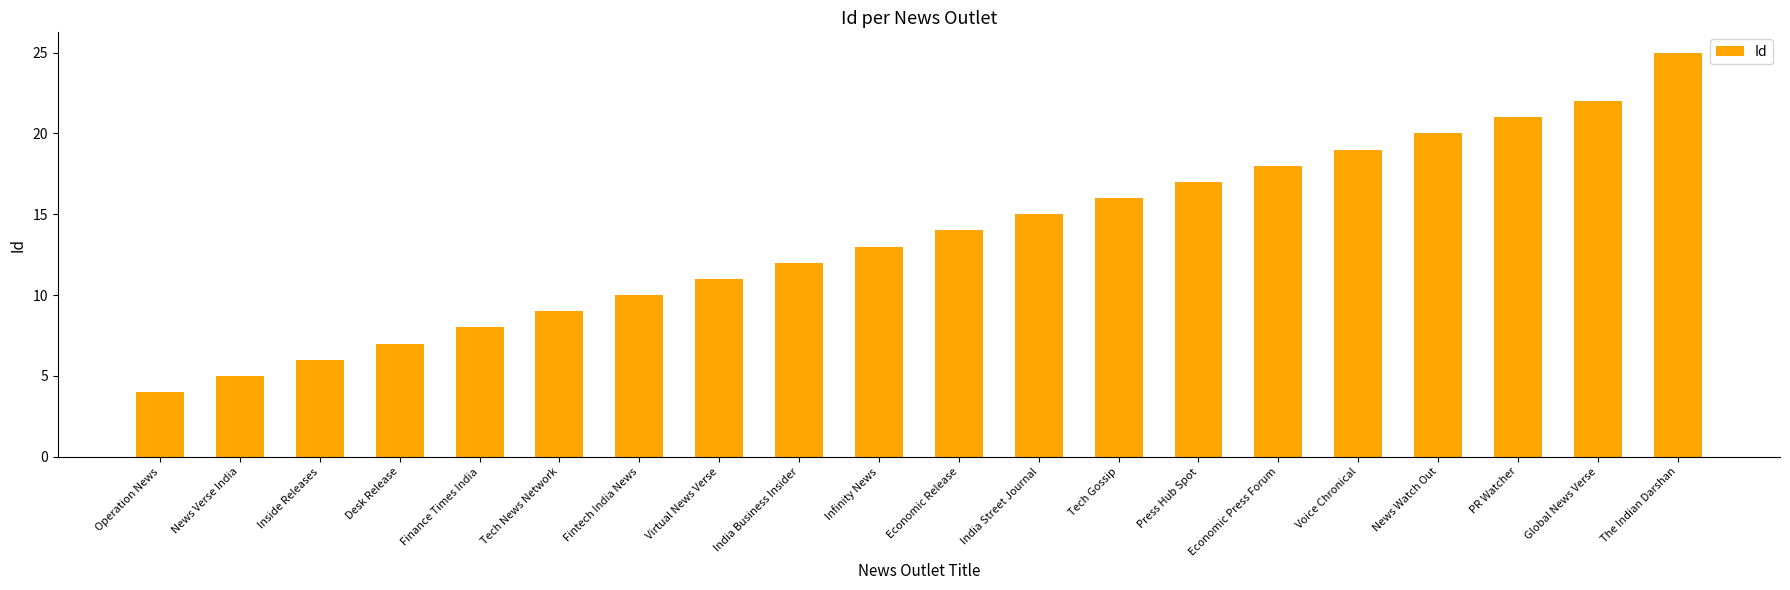

What is the average value?

14